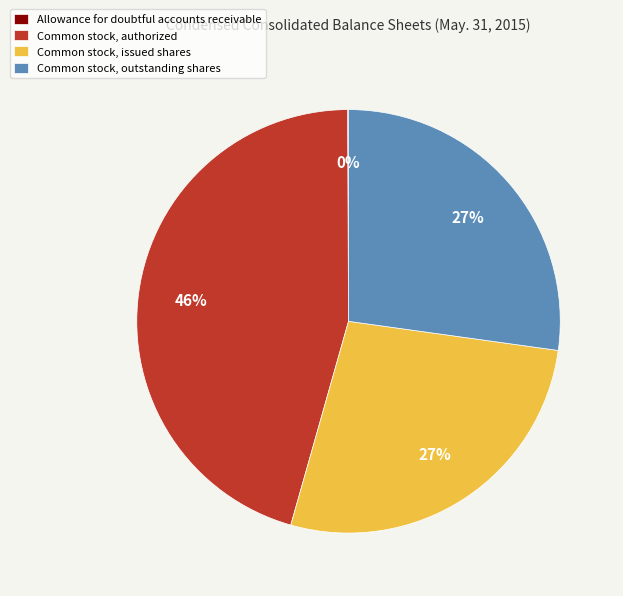

To the nearest percent, what is the combined percentage of Common stock, issued shares and Common stock, outstanding shares?

54%